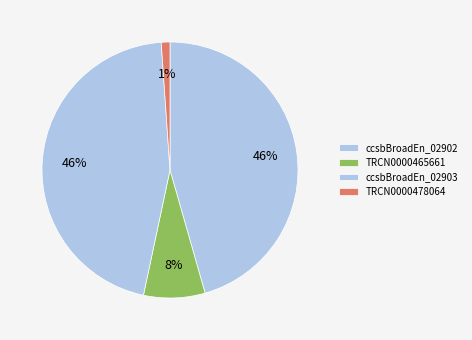

How many slices are in this pie chart?

4